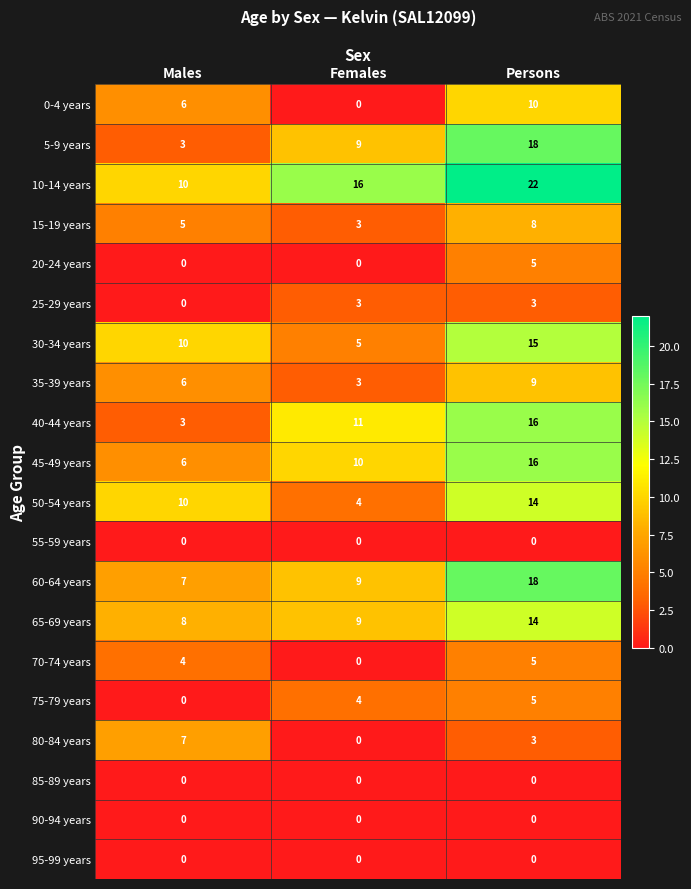

What is the minimum value for 65-69 years?

8